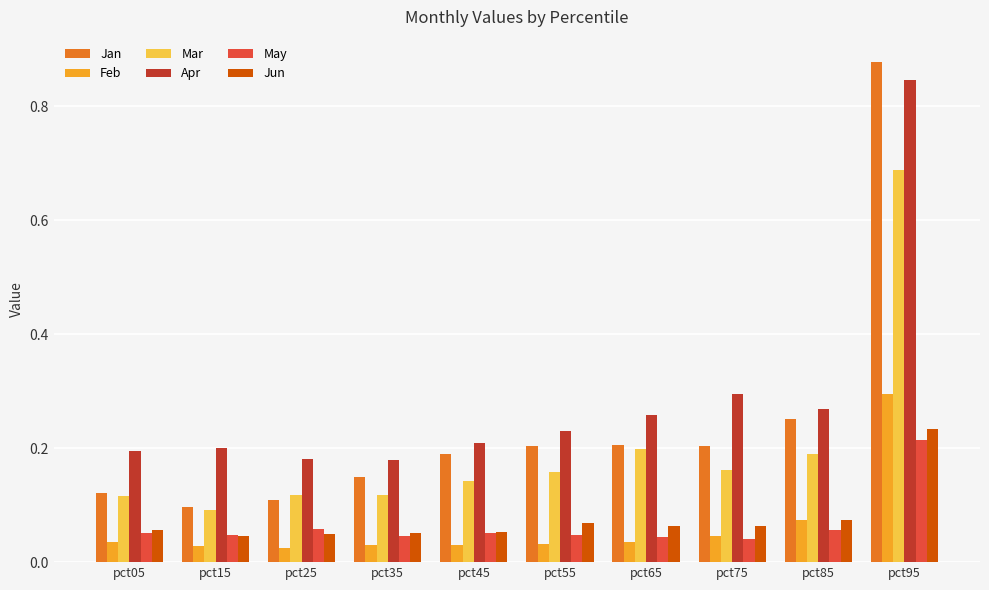

The Feb series shows 0.0 at pct85. True or false?

False